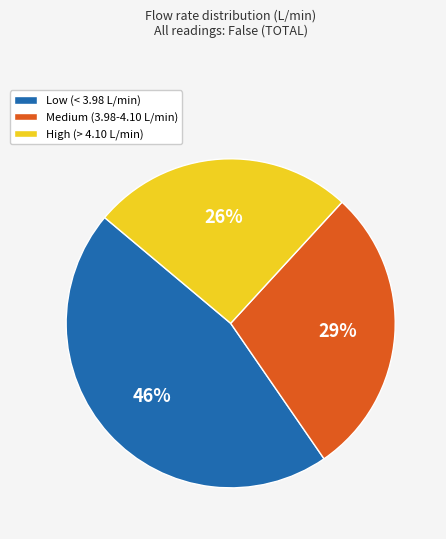

Does any single category account for the majority?

No